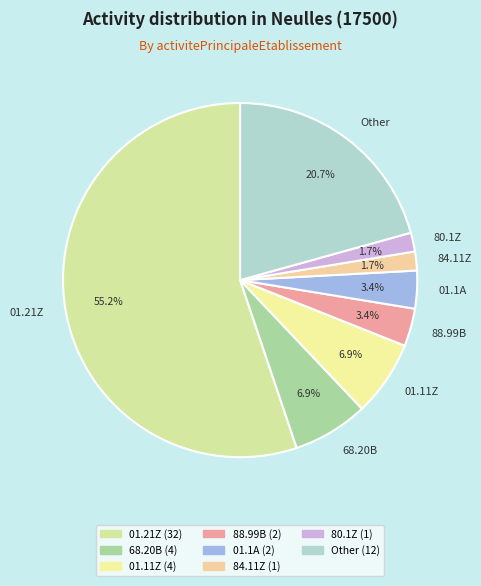

Which category accounts for the majority?

01.21Z